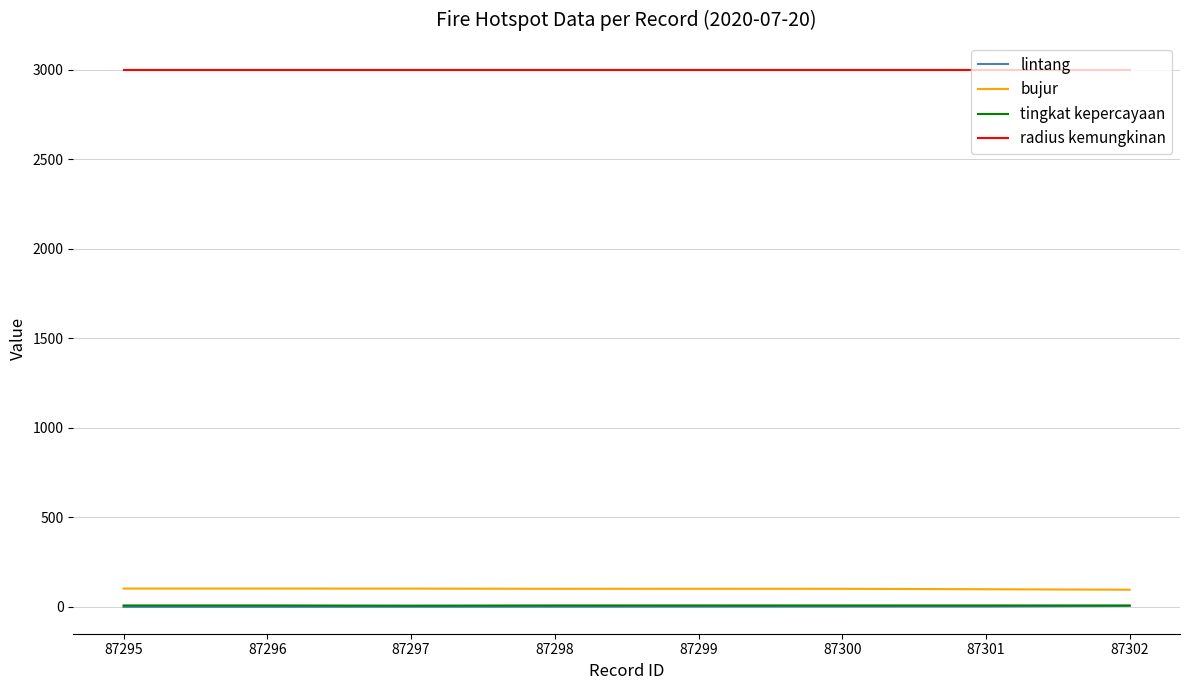

True or false: lintang and tingkat kepercayaan intersect in this chart.

False